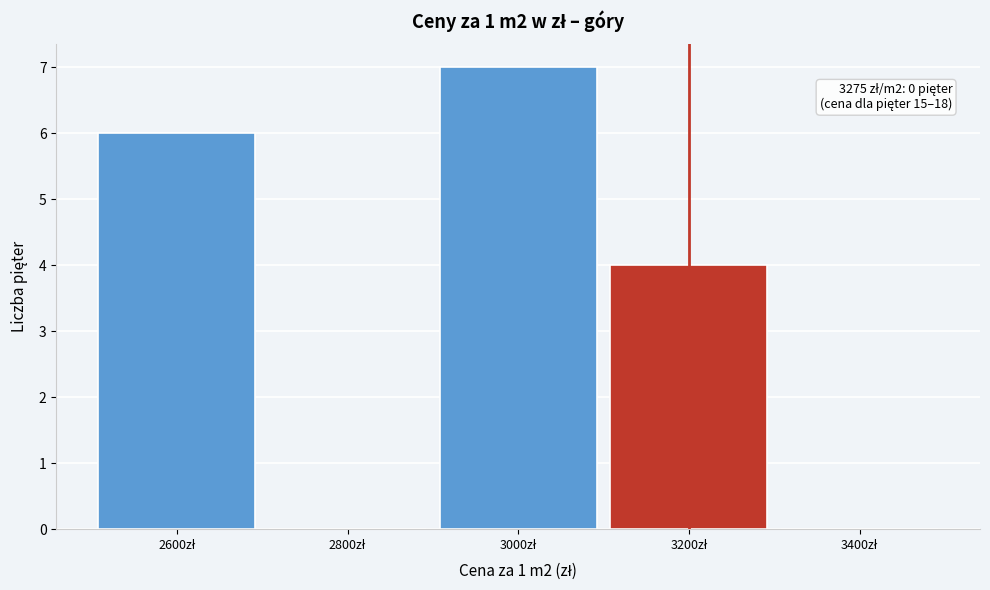

Which range on the x-axis has the tallest bar?

2900 to 3100